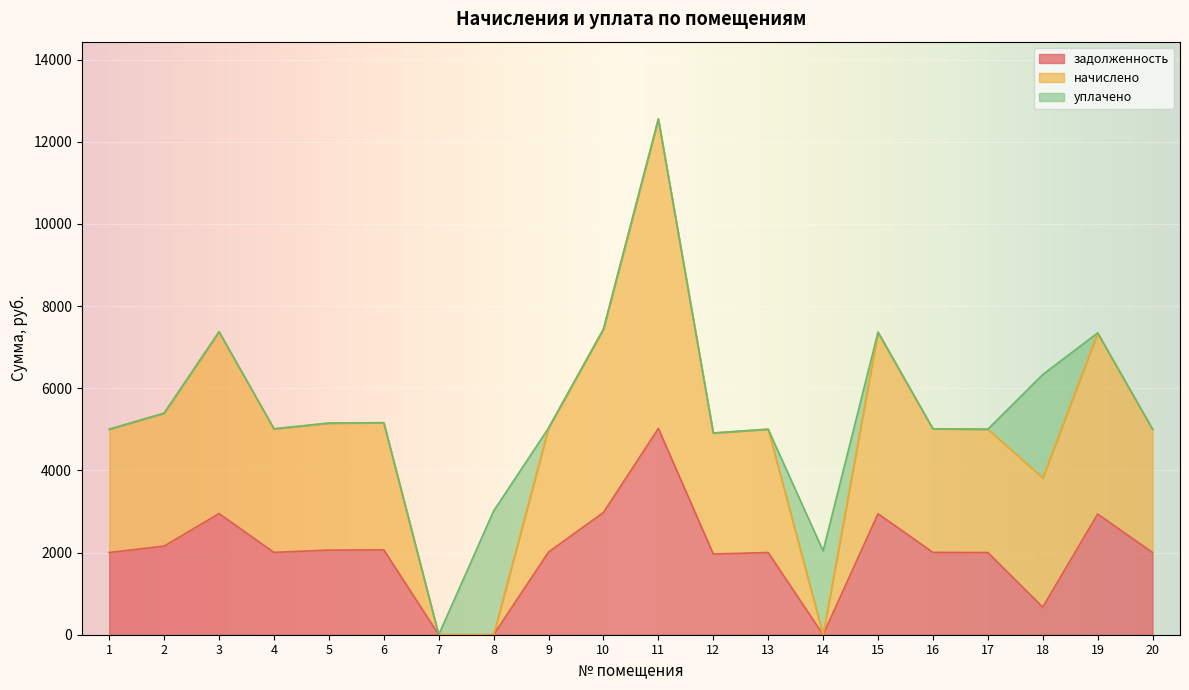

What is the difference between the maximum and minimum values in the начислено series?

12555.0